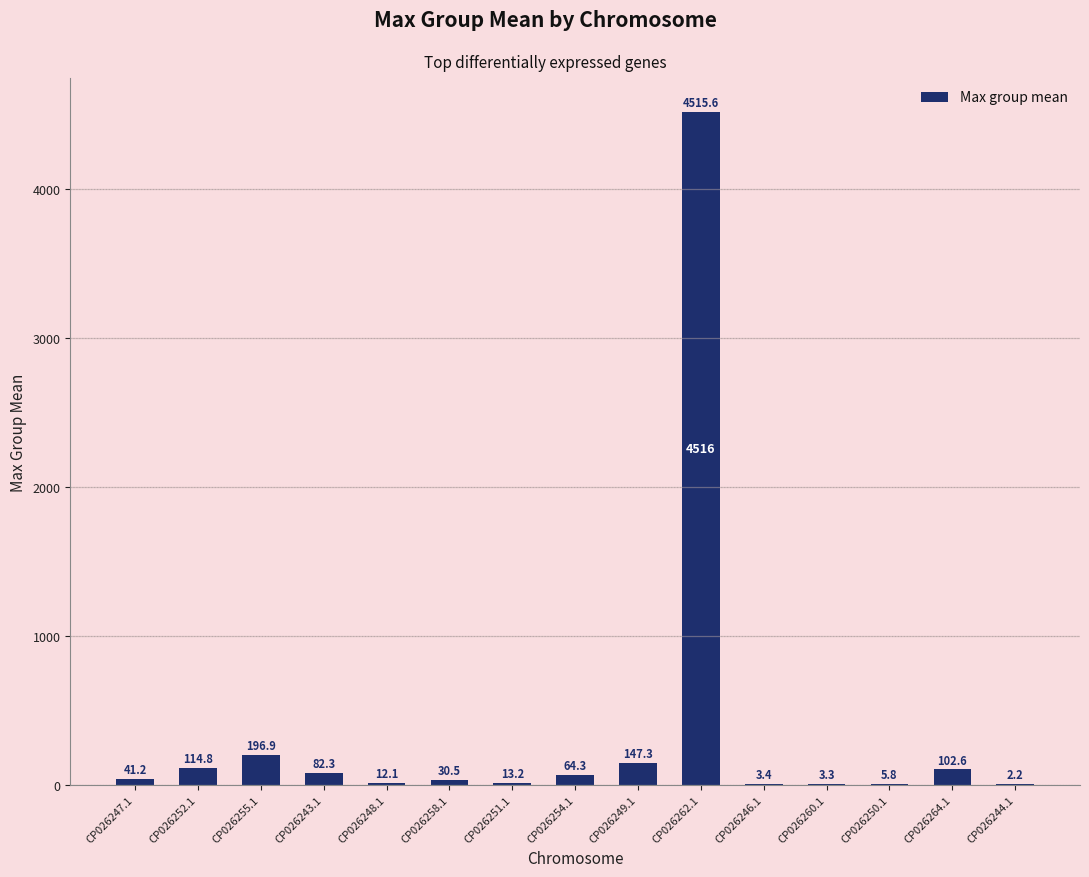

How many values exceed 41?

8